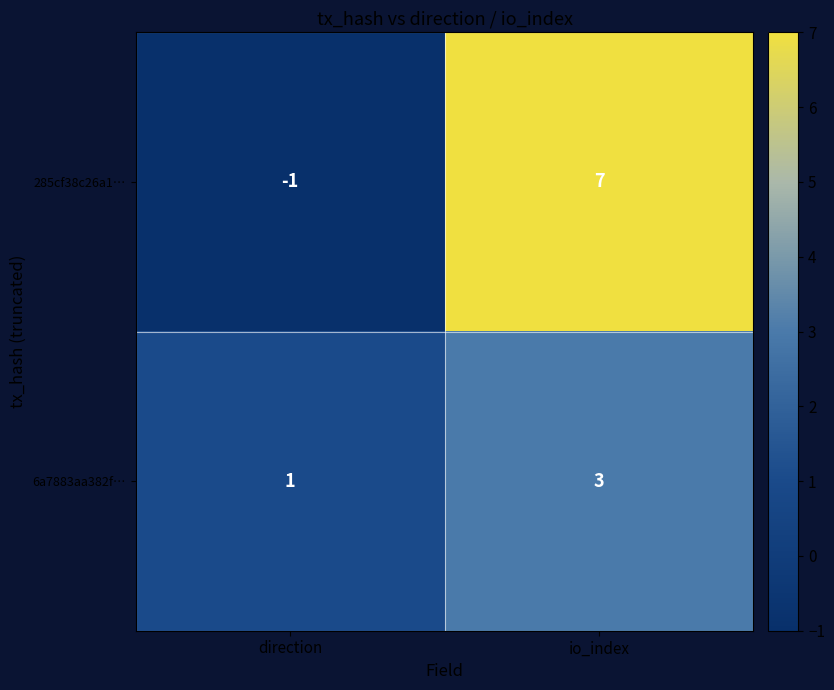

At which label is 285cf38c26a1… closest to 3?

direction